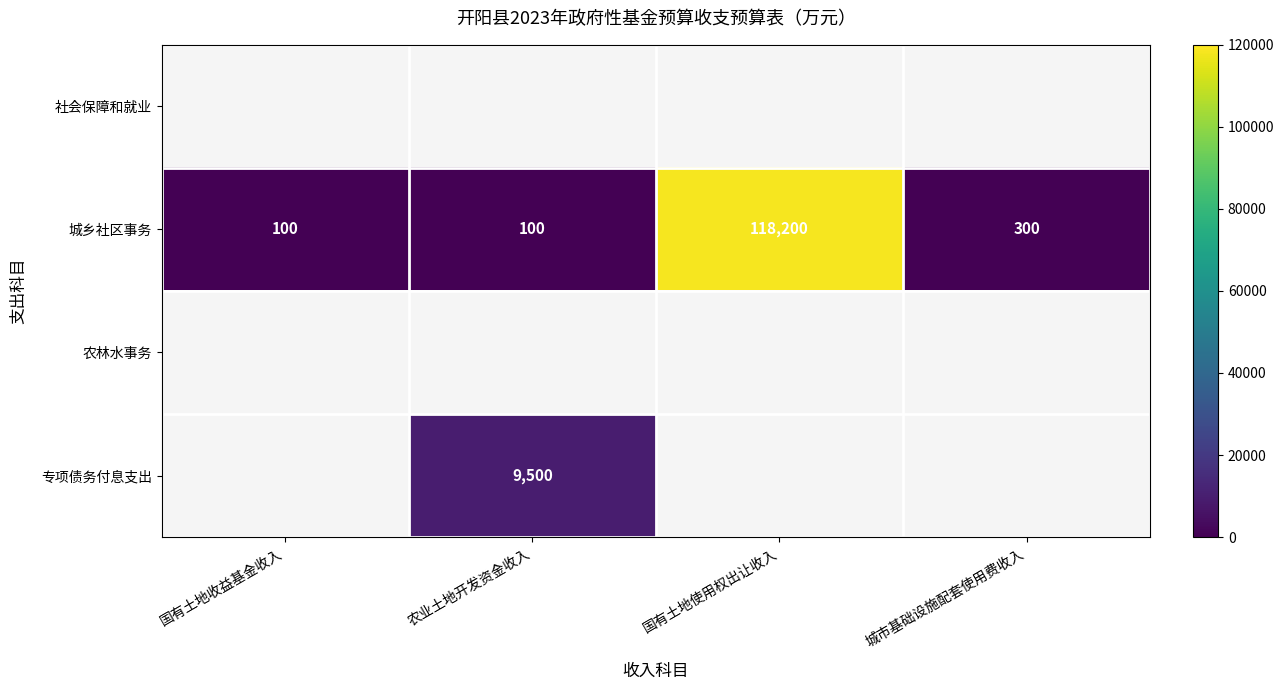

Which category has the highest value in the 城乡社区事务 series?

国有土地使用权出让收入